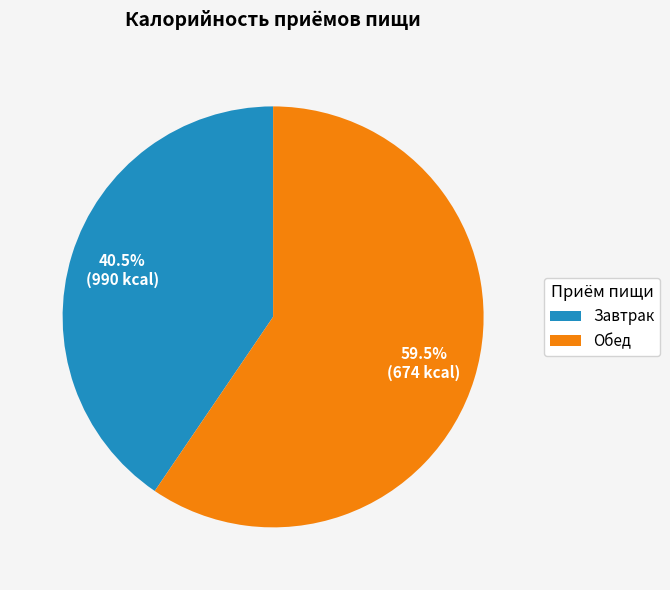

What is the ratio of the value at Завтрак to the value at Обед?

0.7